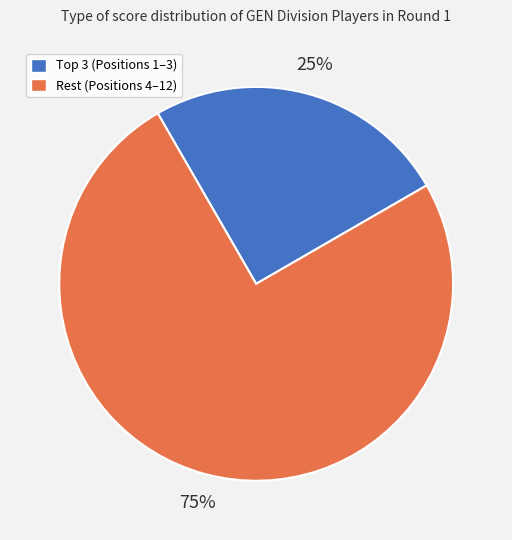

Does any single category account for the majority?

Yes